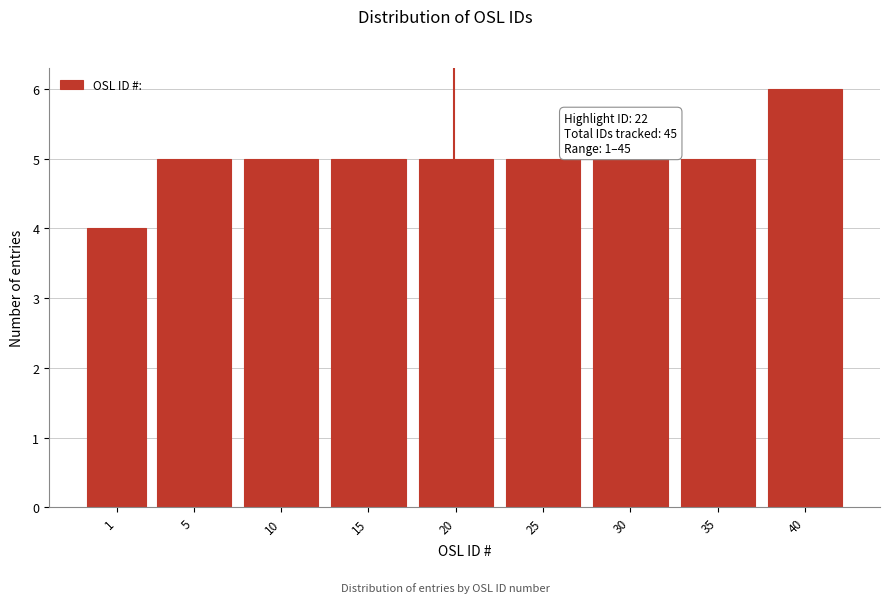

Reading left to right, list all the values displayed in this chart.

4	5	5	5	5	5	5	5	6